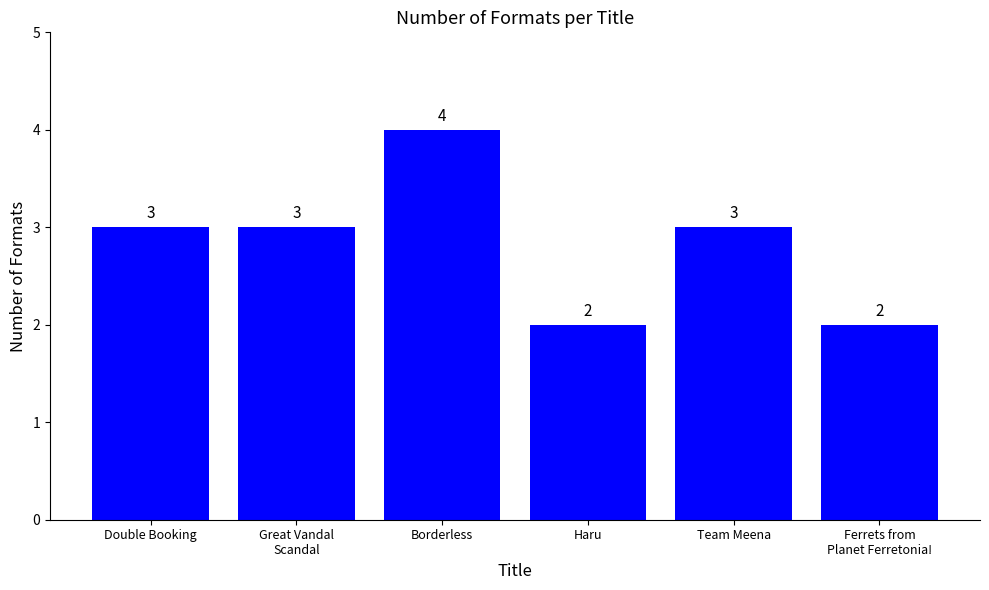

How many bars are there in total?

6